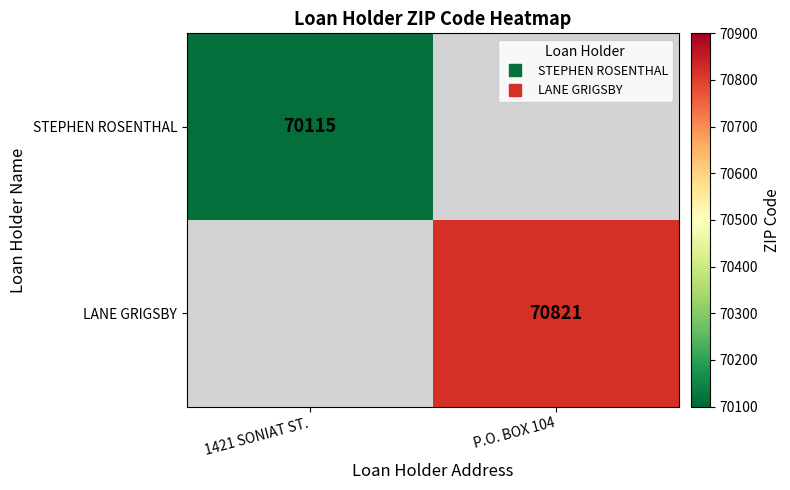

How many categories are shown in the chart?

2